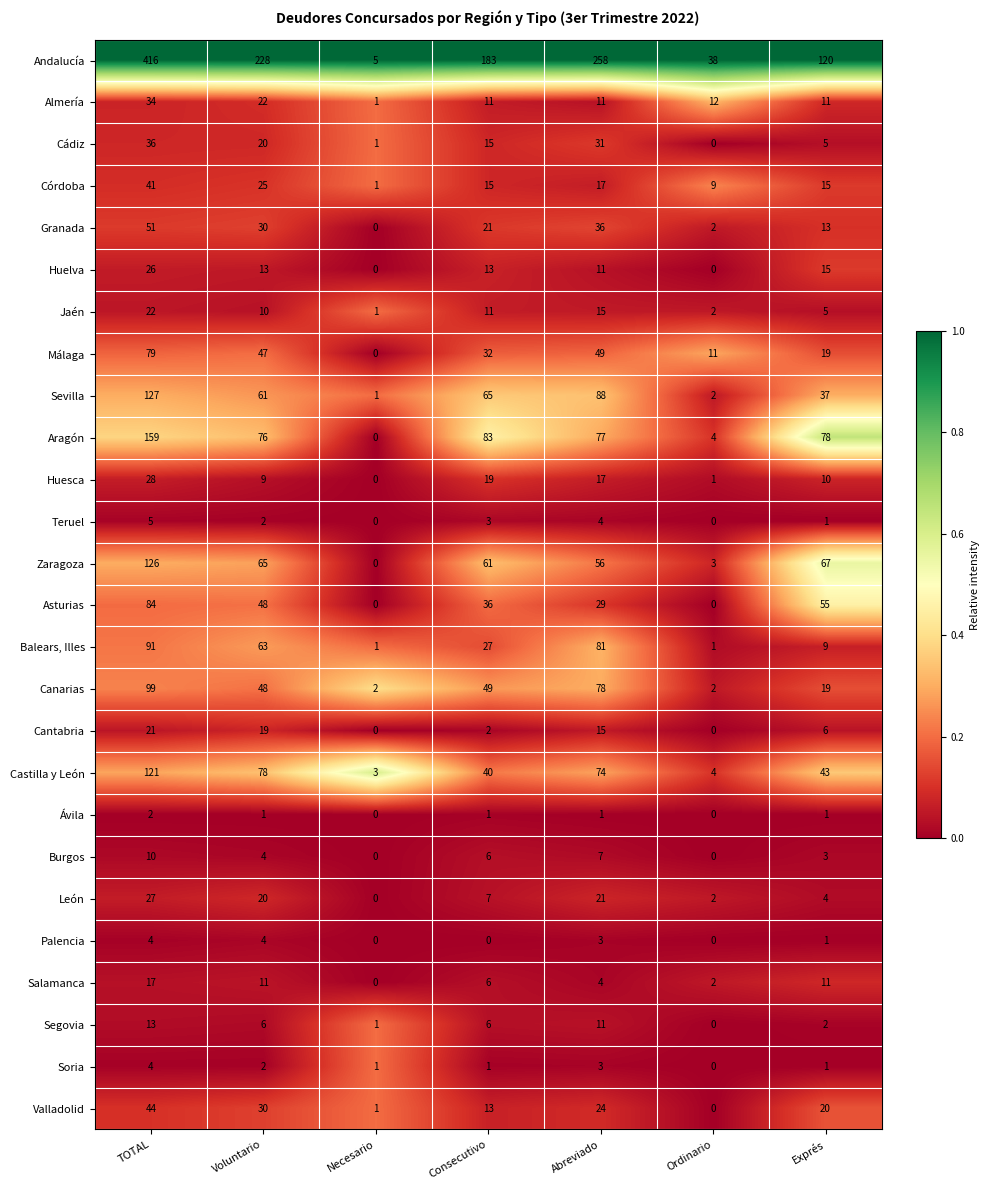

Count the number of data series in this chart.

26